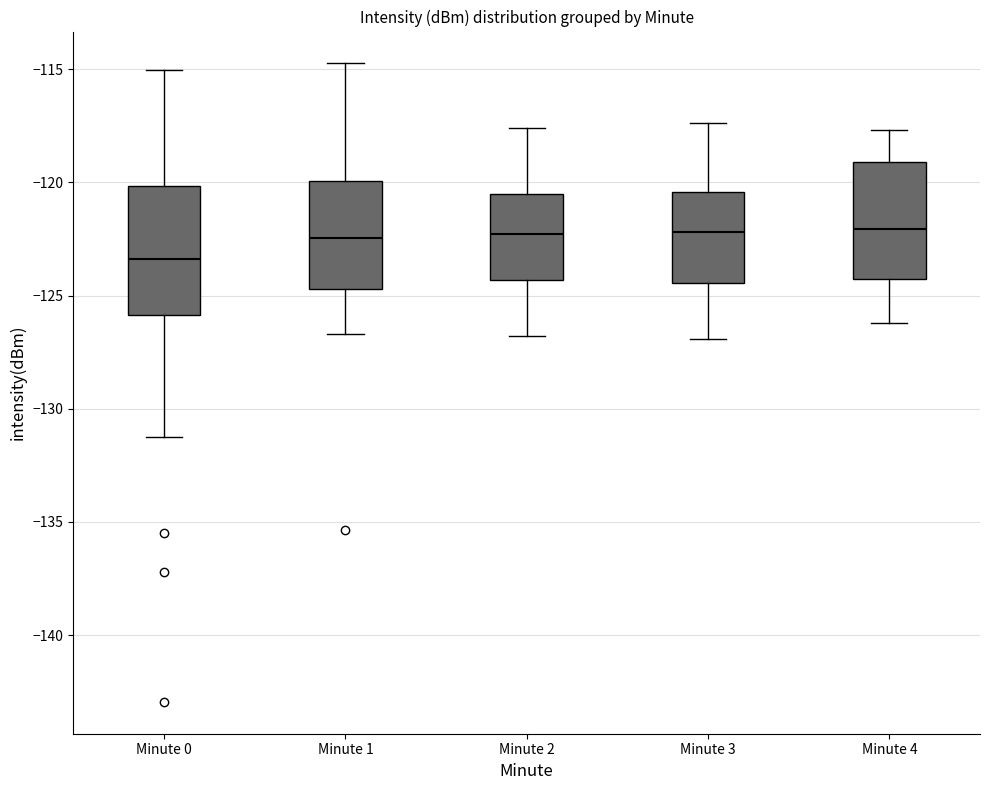

Reading left to right, transcribe this box plot: for each box, give where its median line is, the range the box spans, and where its two whiskers end, as read against the y-axis. The values are not printed on the chart, so give them approximately, as read against the axis.

Minute 0: median -123.5, box -126.0 to -120.0, whiskers -131.0 to -115.0
Minute 1: median -122.5, box -124.5 to -120.0, whiskers -126.5 to -115.0
Minute 2: median -122.5, box -124.5 to -120.5, whiskers -127.0 to -117.5
Minute 3: median -122.0, box -124.5 to -120.5, whiskers -127.0 to -117.5
Minute 4: median -122.0, box -124.5 to -119.0, whiskers -126.0 to -117.5